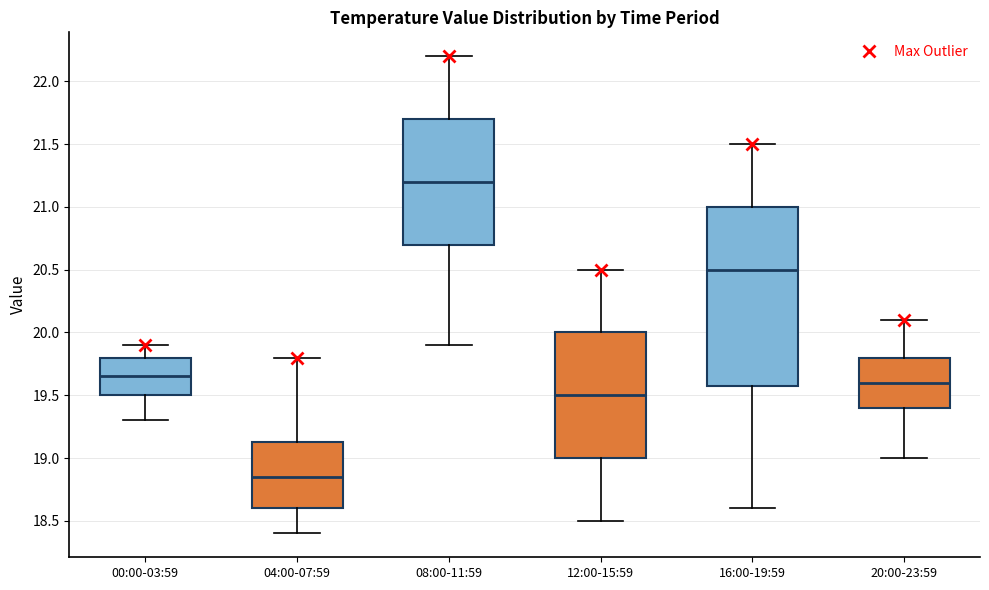

Where is the upper edge of the box for 08:00-11:59 on the y-axis? The values are not printed on the chart, so give them approximately, as read against the axis.

21.70